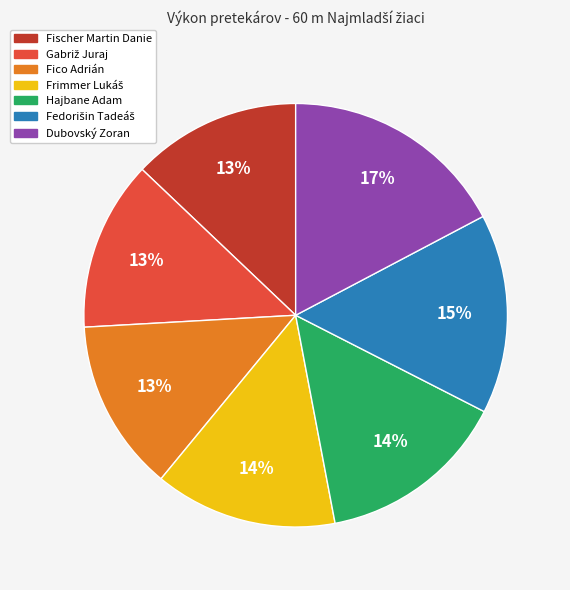

Is it true that Fico Adrián is 13% of the pie?

True